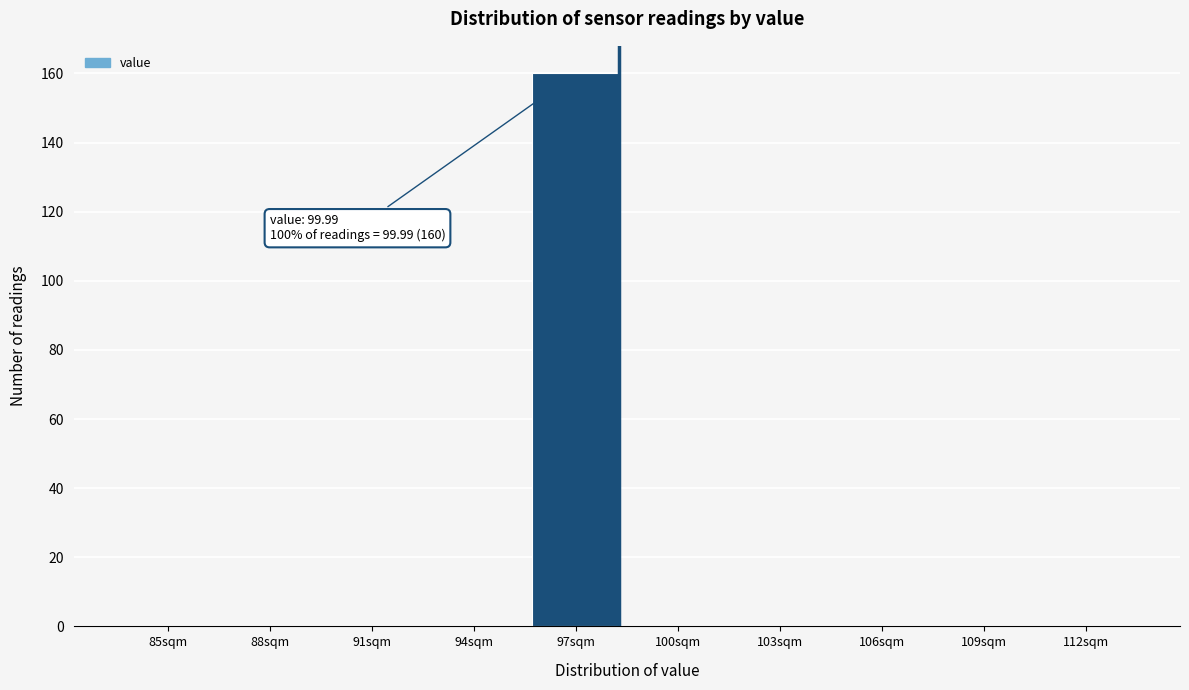

Reading left to right, what are all the values shown in this chart?

85sqm=0	88sqm=0	91sqm=0	94sqm=0	97sqm=160	100sqm=0	103sqm=0	106sqm=0	109sqm=0	112sqm=0